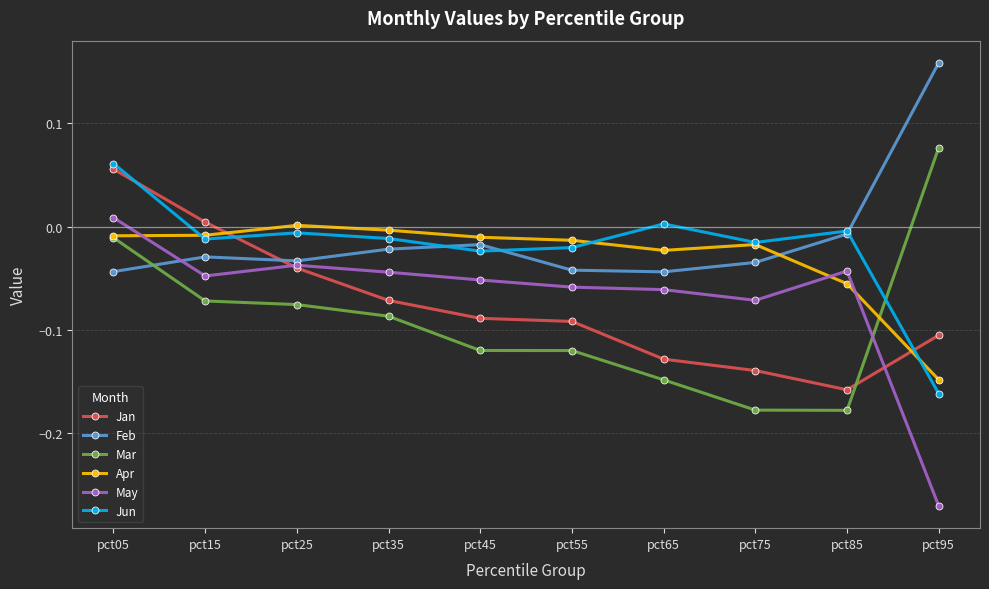

At which label is May closest to 0?

pct05